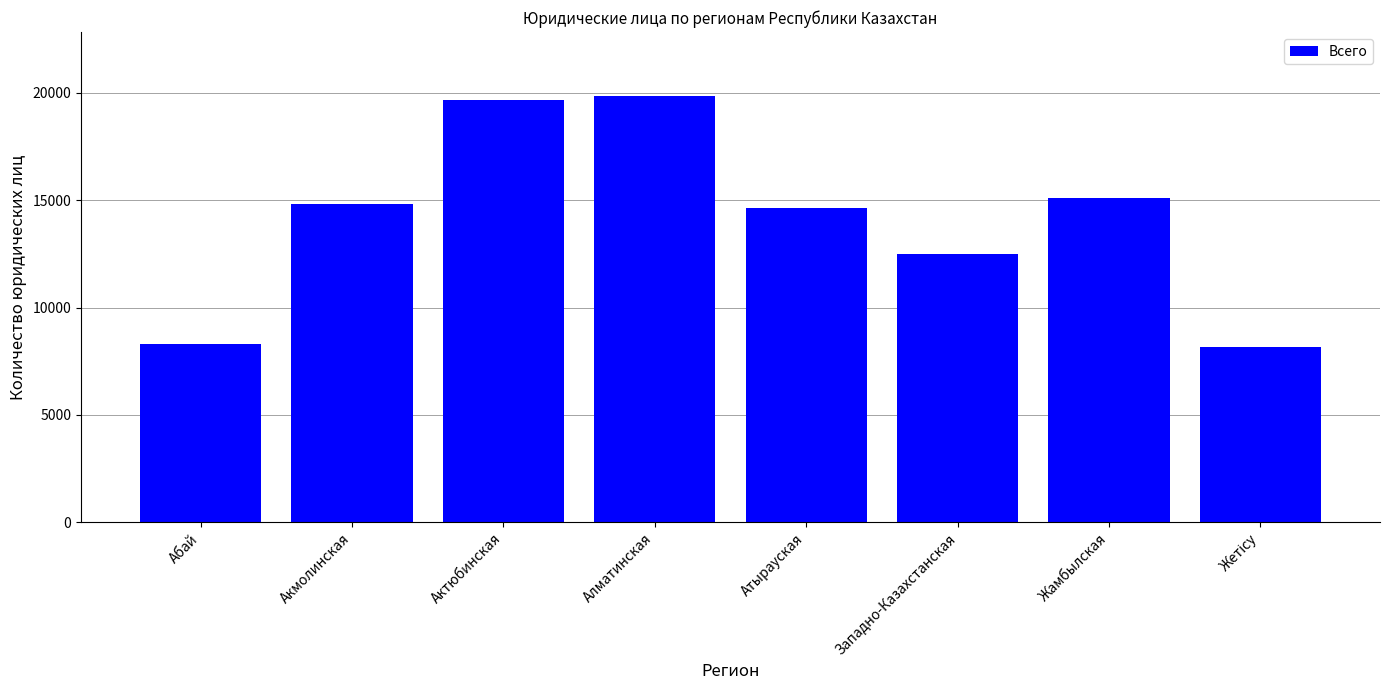

At which label is the value closest to 14012?

Атырауская